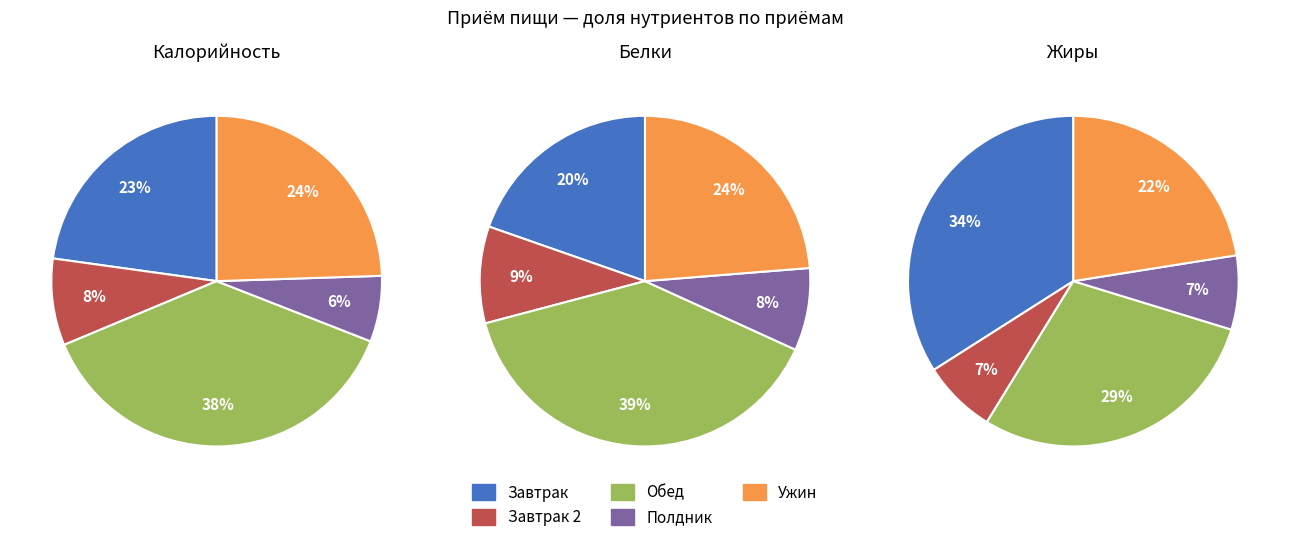

Is it true that 12 is 1% of the pie?

False